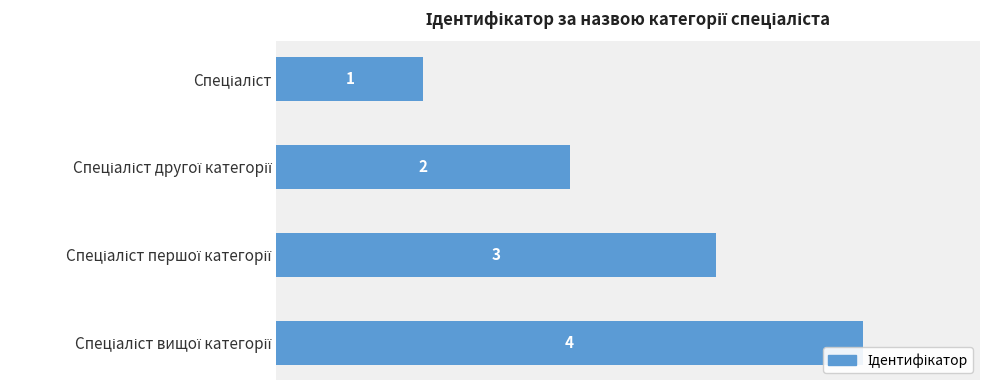

What is the greatest value displayed?

4